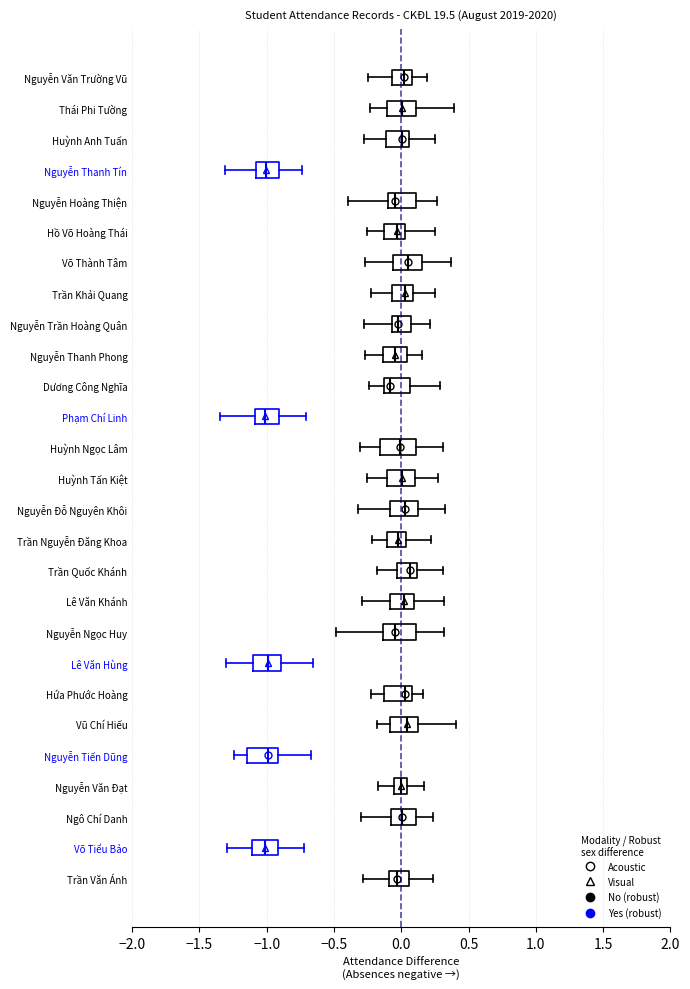

Reading bottom to top, transcribe this box plot: for each box, give where its median line is, the range the box spans, and where its two whiskers end, as read against the x-axis. The values are not printed on the chart, so give them approximately, as read against the axis.

Trần Văn Ánh: median -0.05, box -0.10 to 0.05, whiskers -0.30 to 0.25
Võ Tiểu Bảo: median -1.00, box -1.10 to -0.90, whiskers -1.30 to -0.70
Ngô Chí Danh: median 0.00, box -0.10 to 0.10, whiskers -0.30 to 0.25
Nguyễn Văn Đạt: median 0.00, box -0.05 to 0.05, whiskers -0.20 to 0.15
Nguyễn Tiến Dũng: median -1.00, box -1.15 to -0.90, whiskers -1.25 to -0.65
Vũ Chí Hiếu: median 0.05, box -0.10 to 0.10, whiskers -0.20 to 0.40
Hứa Phước Hoàng: median 0.05, box -0.15 to 0.10, whiskers -0.25 to 0.15
Lê Văn Hùng: median -1.00, box -1.10 to -0.90, whiskers -1.30 to -0.65
Nguyễn Ngọc Huy: median -0.05, box -0.15 to 0.10, whiskers -0.50 to 0.30
Lê Văn Khánh: median 0.00, box -0.10 to 0.10, whiskers -0.30 to 0.30
Trần Quốc Khánh: median 0.05, box -0.05 to 0.10, whiskers -0.20 to 0.30
Trần Nguyễn Đăng Khoa: median -0.05, box -0.10 to 0.05, whiskers -0.20 to 0.20
Nguyễn Đỗ Nguyên Khôi: median 0.05, box -0.10 to 0.10, whiskers -0.30 to 0.35
Huỳnh Tấn Kiệt: median 0.00, box -0.10 to 0.10, whiskers -0.25 to 0.25
Huỳnh Ngọc Lâm: median 0.00, box -0.15 to 0.10, whiskers -0.30 to 0.30
Phạm Chí Linh: median -1.00, box -1.10 to -0.90, whiskers -1.35 to -0.70
Dương Công Nghĩa: median -0.10, box -0.15 to 0.05, whiskers -0.25 to 0.30
Nguyễn Thanh Phong: median -0.05, box -0.15 to 0.05, whiskers -0.25 to 0.15
Nguyễn Trần Hoàng Quân: median -0.05 (just right of the box's left edge), box -0.05 to 0.05, whiskers -0.30 to 0.20
Trần Khải Quang: median 0.05, box -0.05 to 0.10, whiskers -0.20 to 0.25
Võ Thành Tâm: median 0.05, box -0.05 to 0.15, whiskers -0.25 to 0.35
Hồ Võ Hoàng Thái: median -0.05, box -0.15 to 0.05, whiskers -0.25 to 0.25
Nguyễn Hoàng Thiện: median -0.05, box -0.10 to 0.10, whiskers -0.40 to 0.25
Nguyễn Thanh Tín: median -1.00, box -1.10 to -0.90, whiskers -1.30 to -0.75
Huỳnh Anh Tuấn: median 0.00, box -0.10 to 0.05, whiskers -0.30 to 0.25
Thái Phi Tường: median 0.00, box -0.10 to 0.10, whiskers -0.25 to 0.40
Nguyễn Văn Trường Vũ: median 0.00, box -0.05 to 0.10, whiskers -0.25 to 0.20